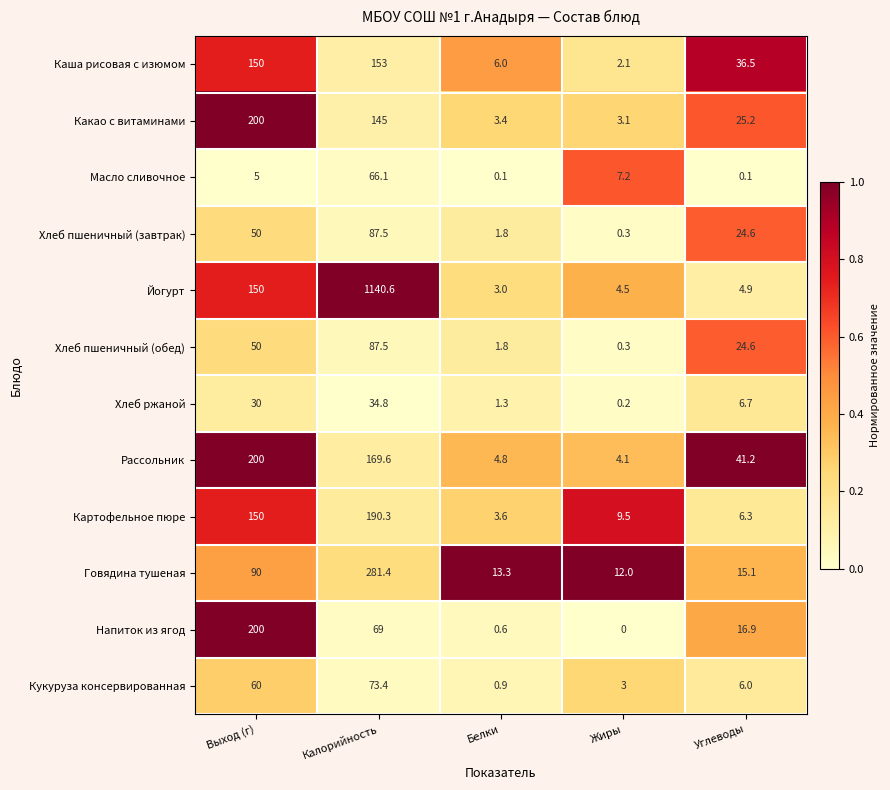

Which series has the largest total across all categories?

Йогурт